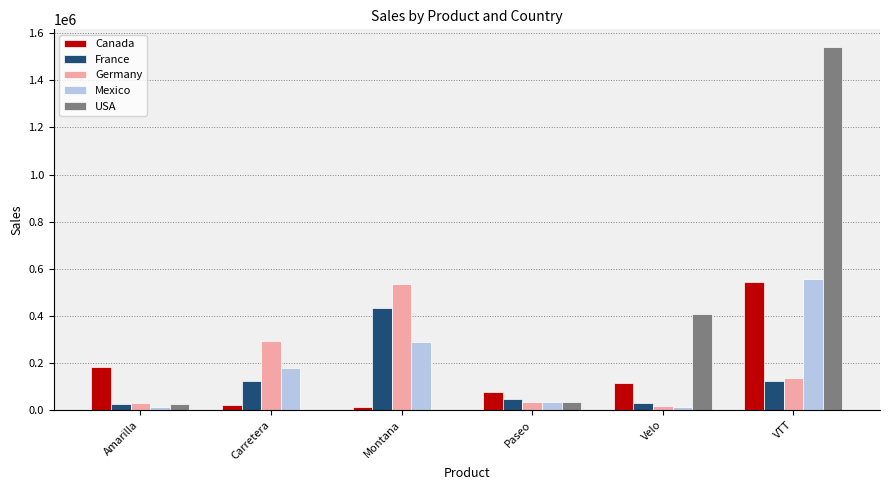

What is the sum of the USA values at Amarilla and Montana?

25692.0